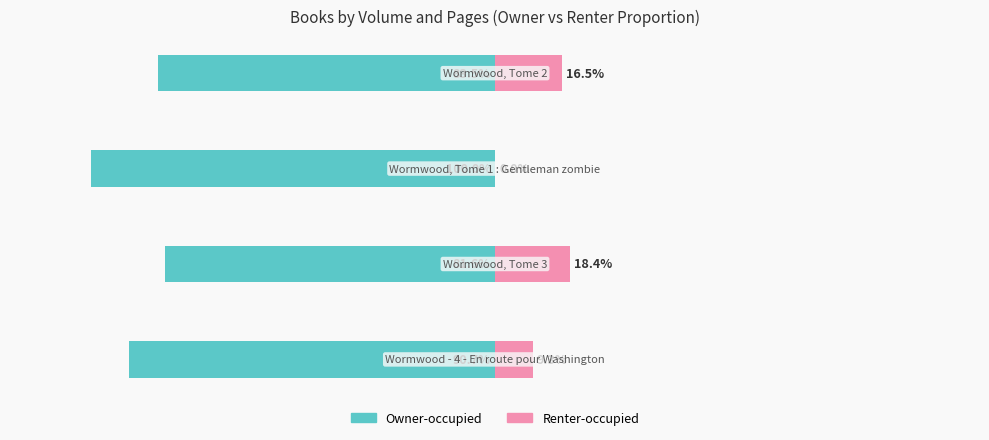

Is it true that Owner-occupied equals -1.1 at 1?

False